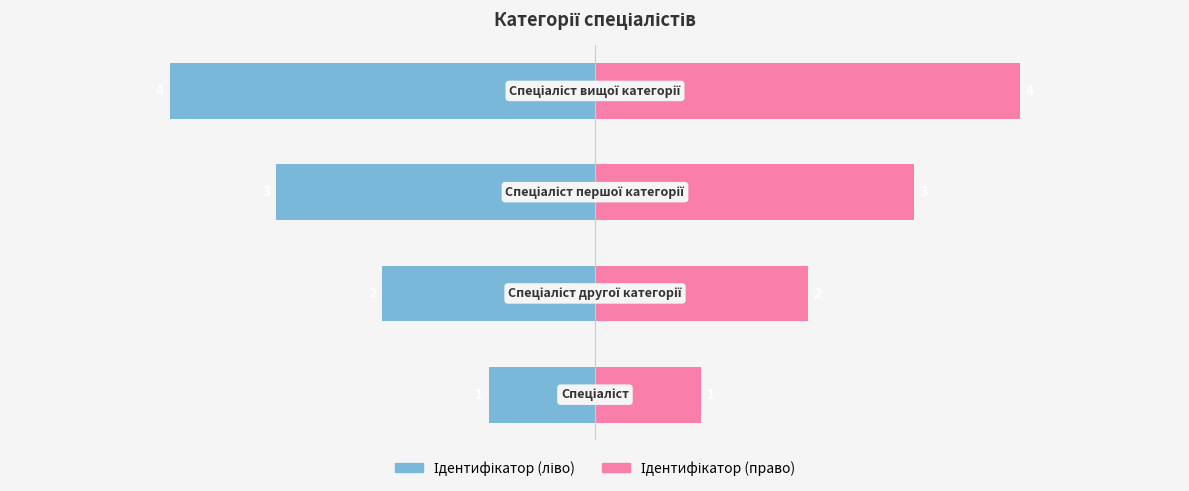

Which series has the widest spread of values?

Ідентифікатор (ліво)